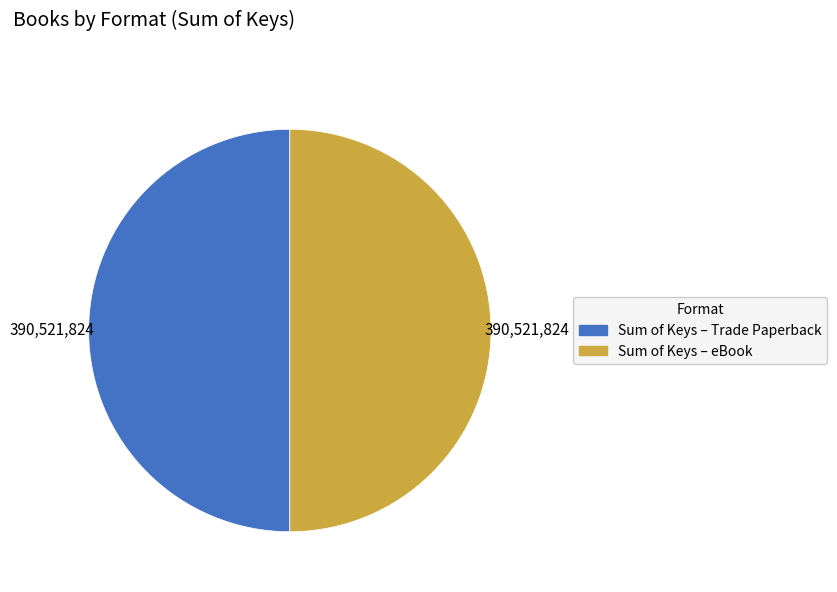

Count the number of slices in the pie.

2